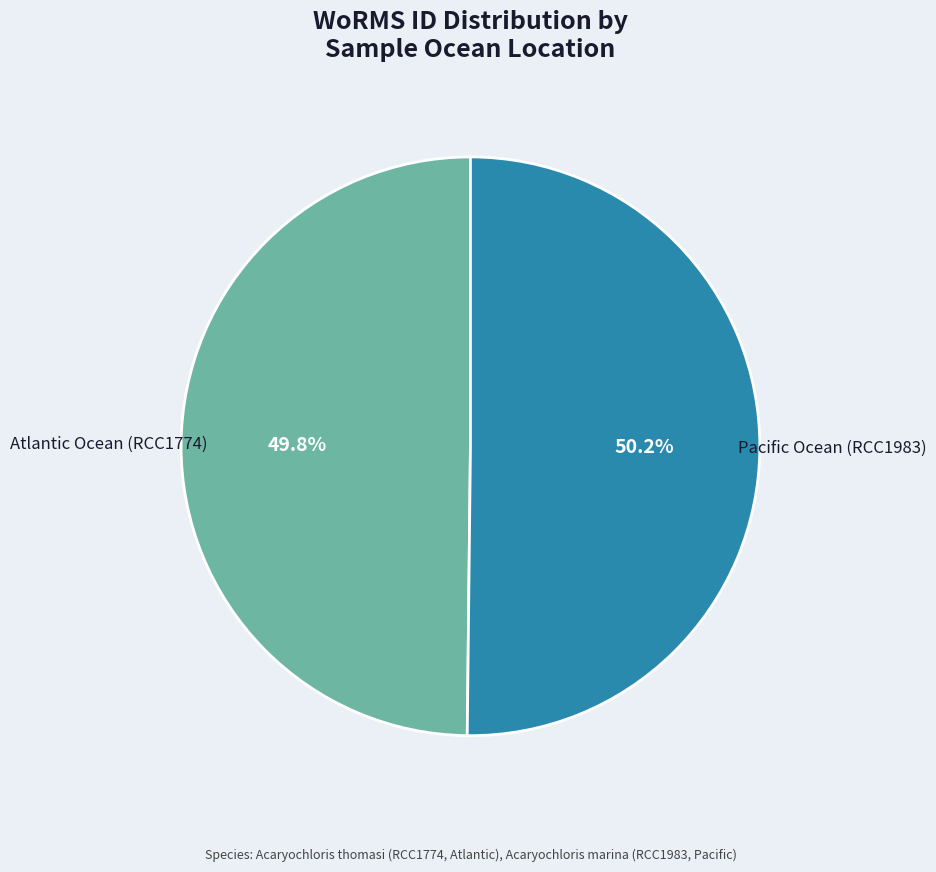

Is the sum of Atlantic Ocean (RCC1774) and Pacific Ocean (RCC1983) greater than half?

Yes